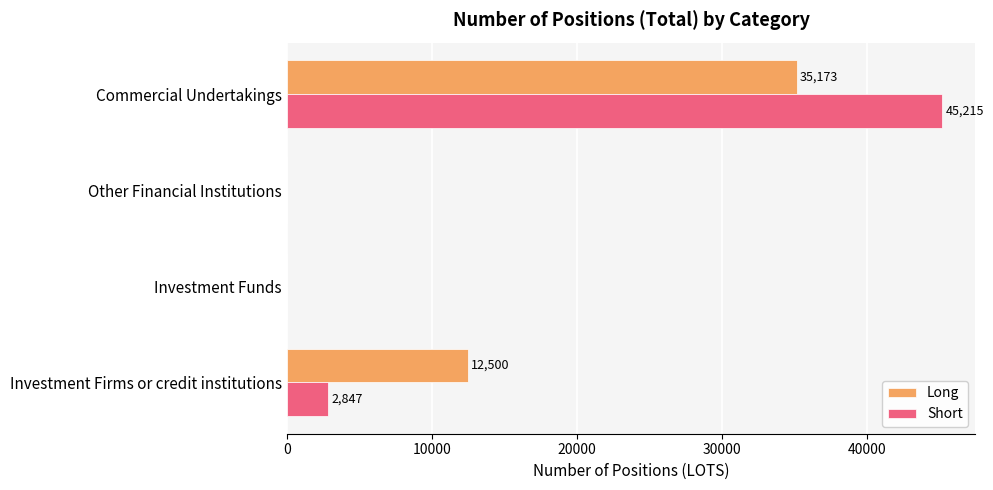

How many positive values does the Short series have?

2